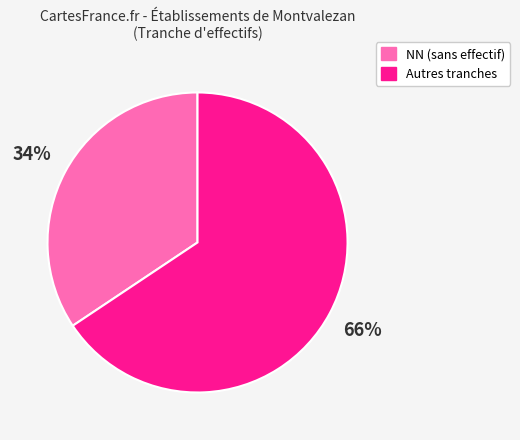

To the nearest percent, what is the average slice percentage?

50%